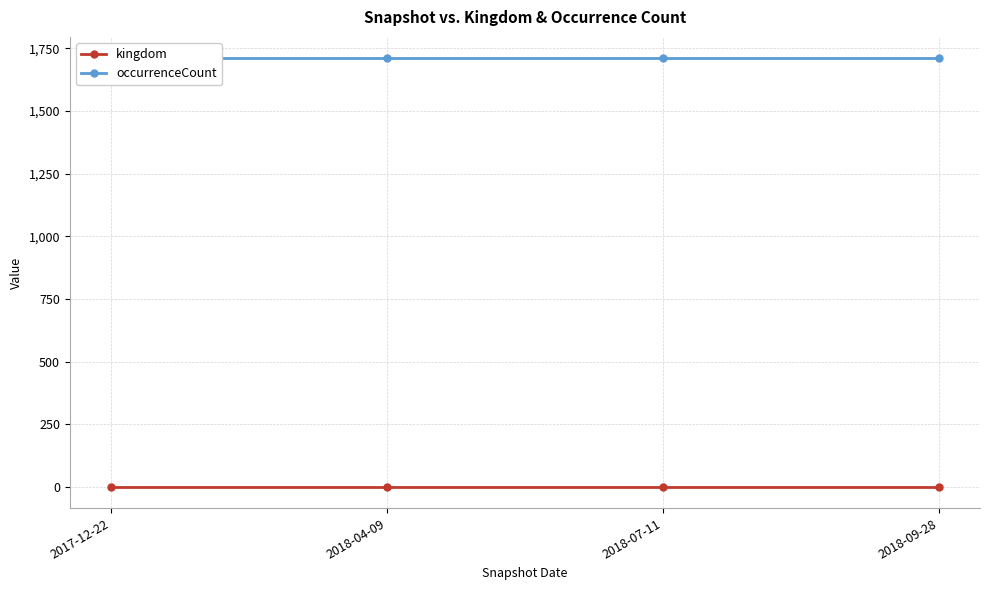

What is the spread (max minus min) of values at 2018-04-09?

1709